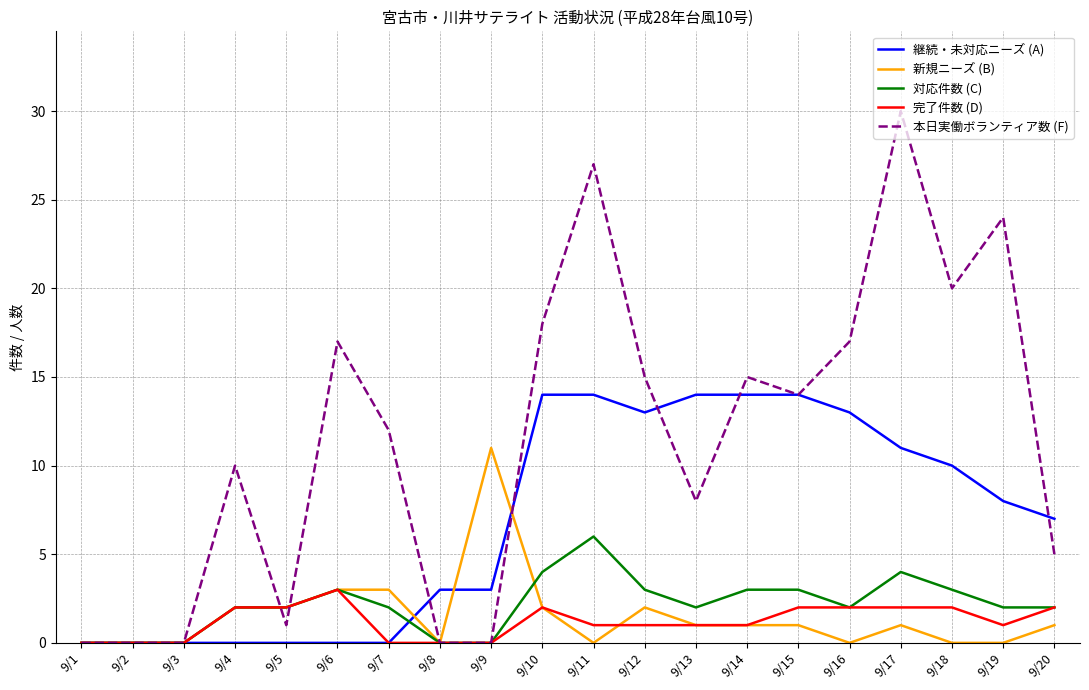

What is the total value across all series at 9/16?

34